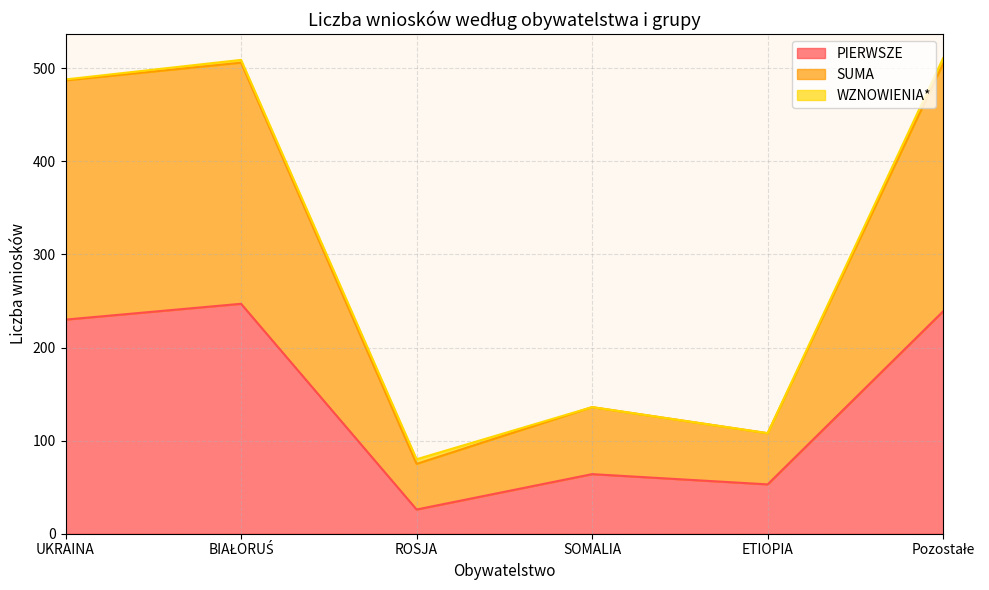

The value of SUMA at ROSJA is 105. True or false?

False